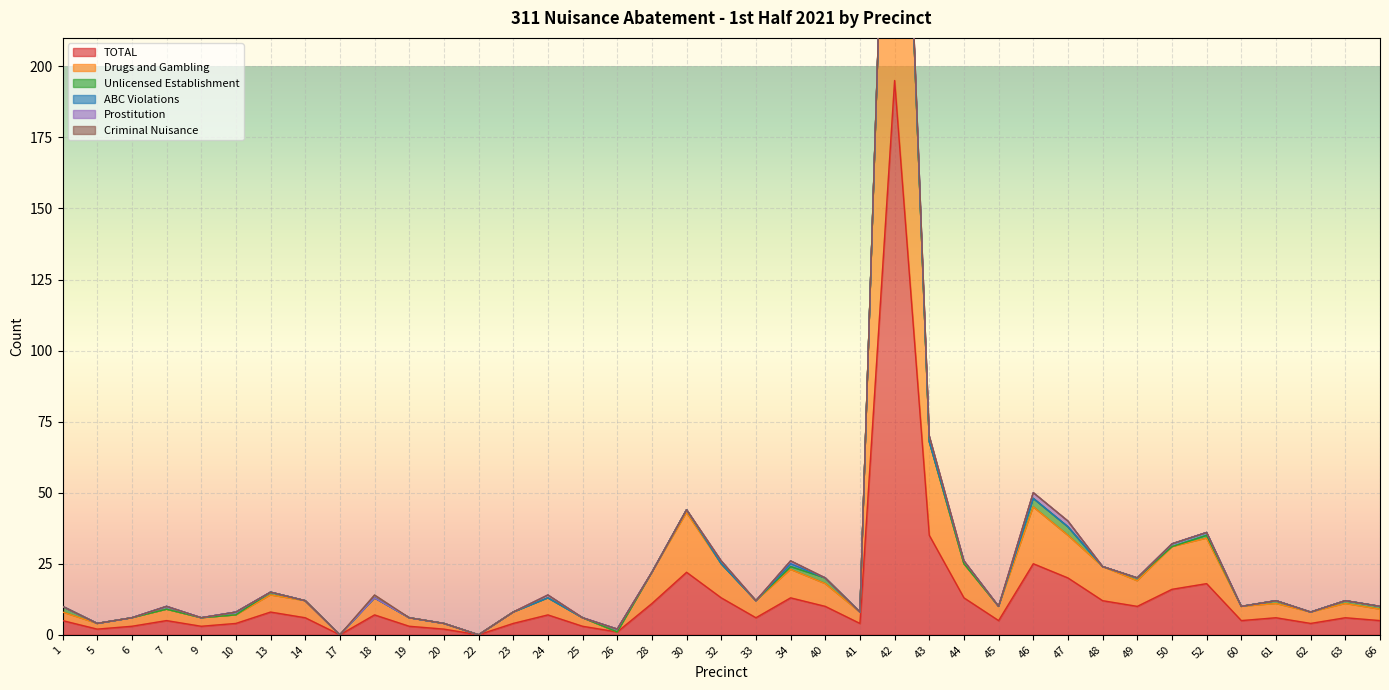

True or false: Unlicensed Establishment and ABC Violations cross at least once.

True